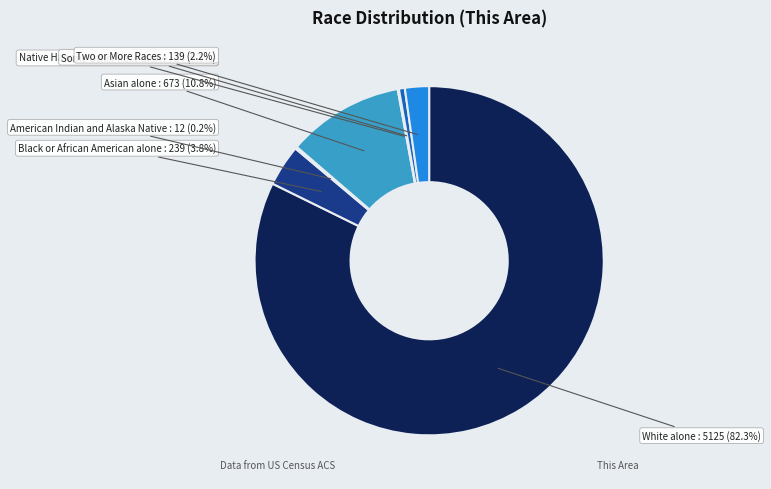

Is White alone the majority of the pie?

Yes